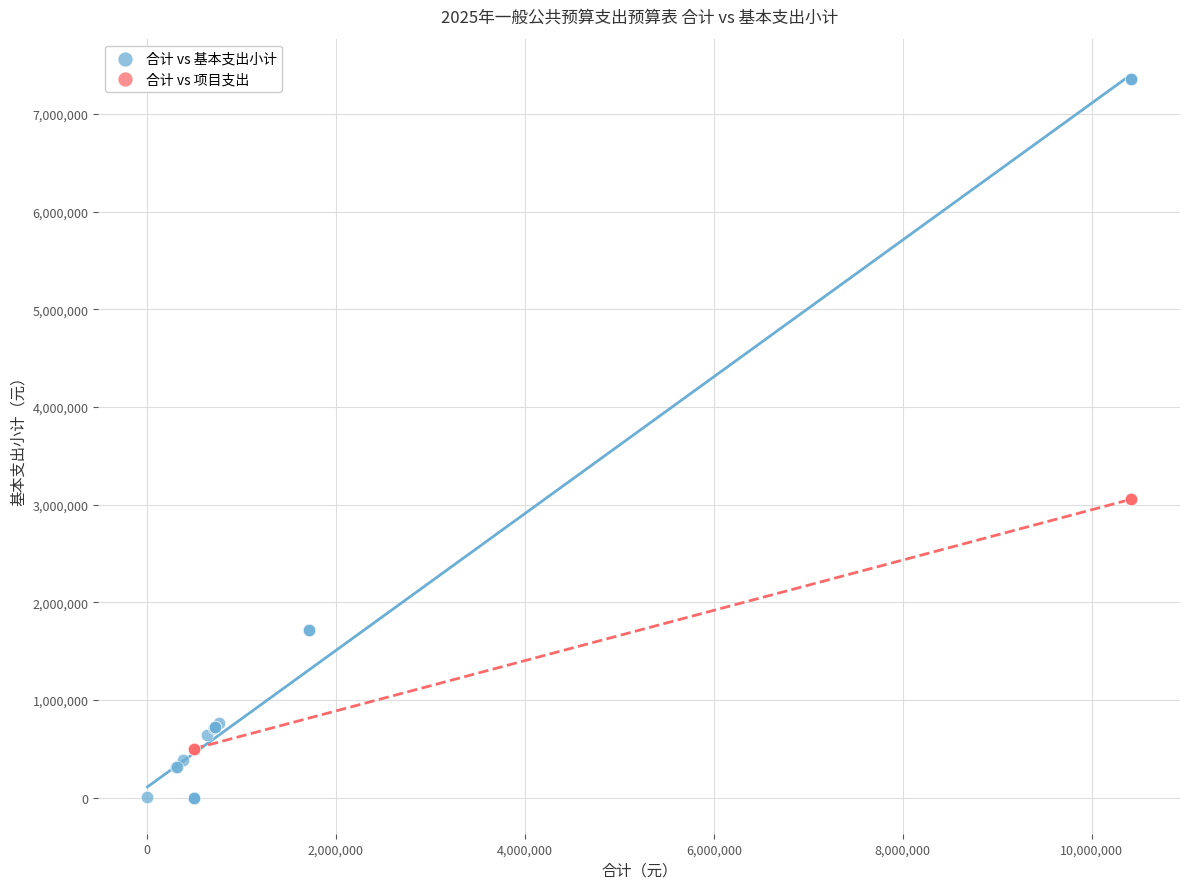

Which series contains the lowest Y value?

合计 vs 基本支出小计